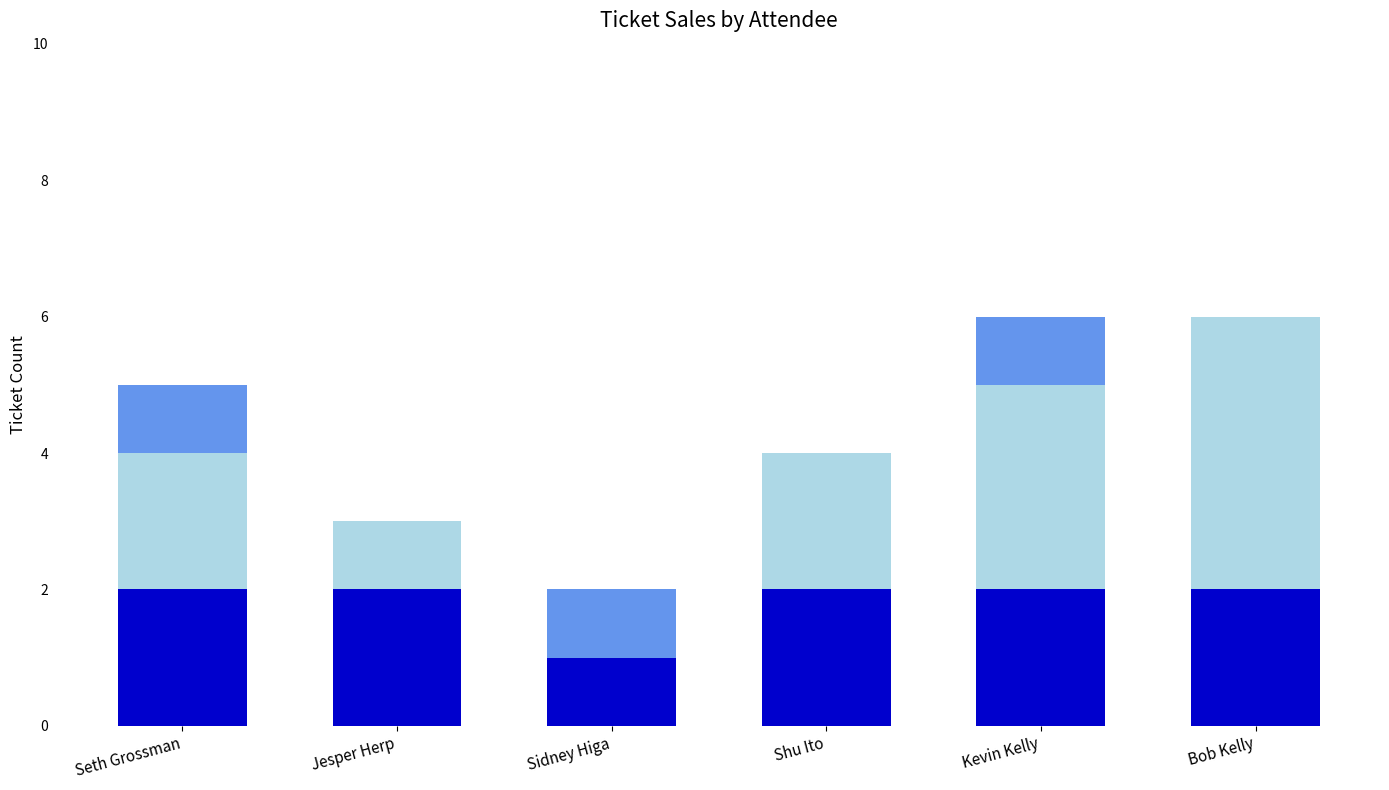

The value of Adult at Sidney Higa is 2. True or false?

False